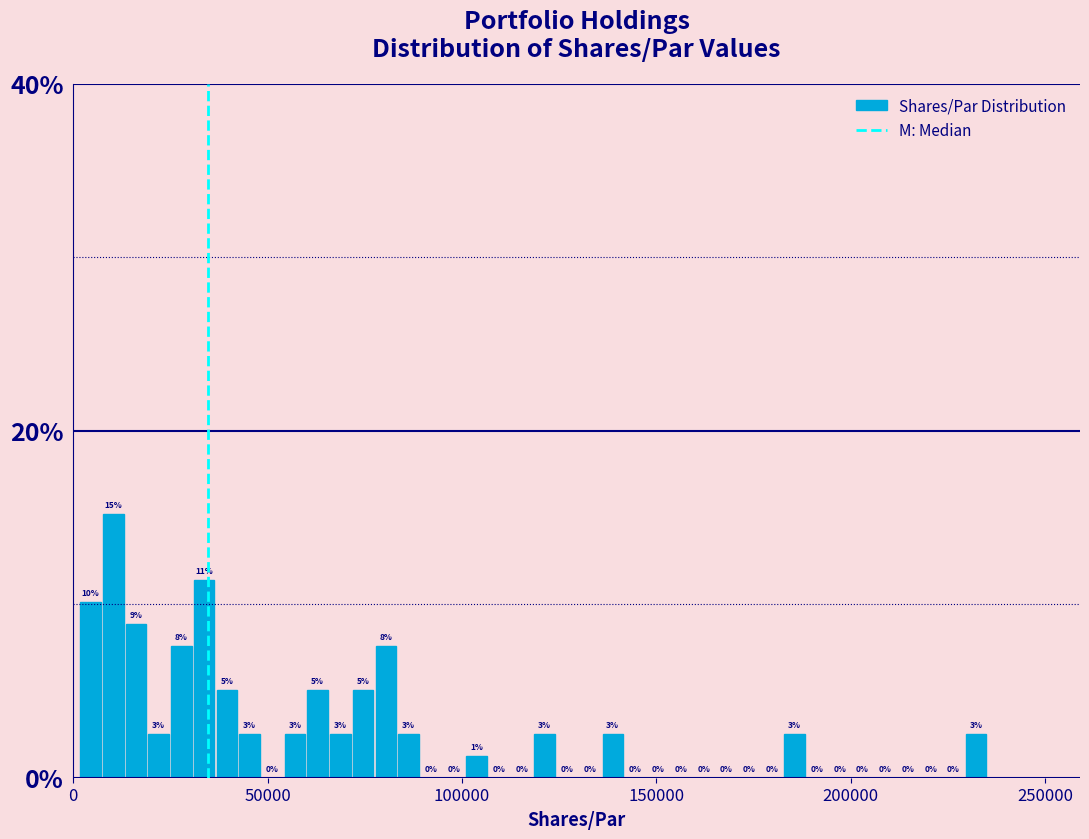

Read against the x-axis, roughly where is the centre of the tallest bar?

10000